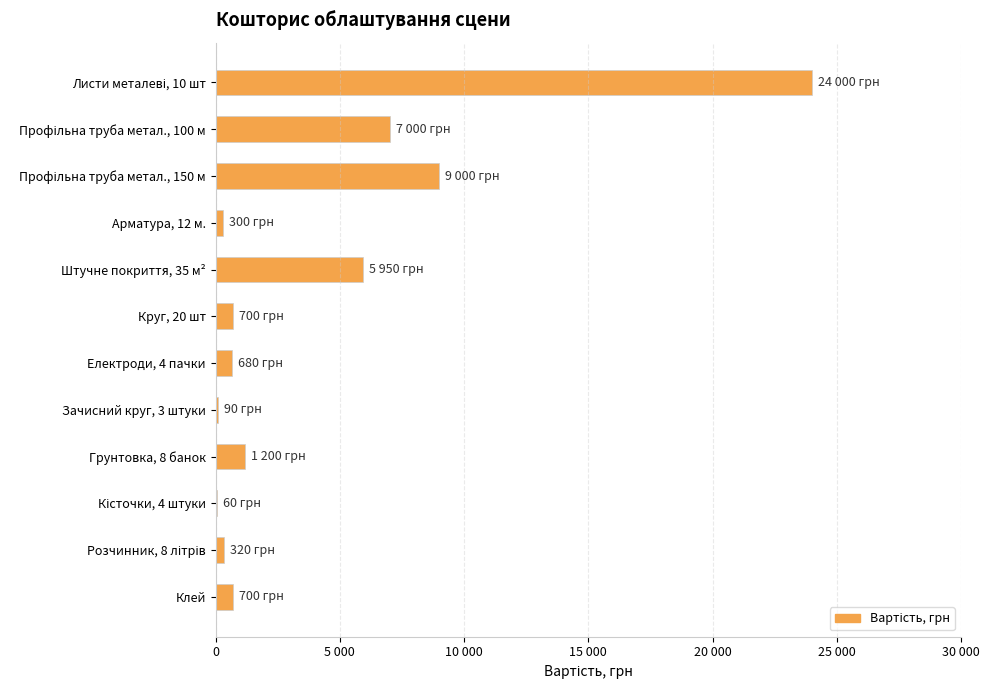

Are the bars horizontal?

Yes